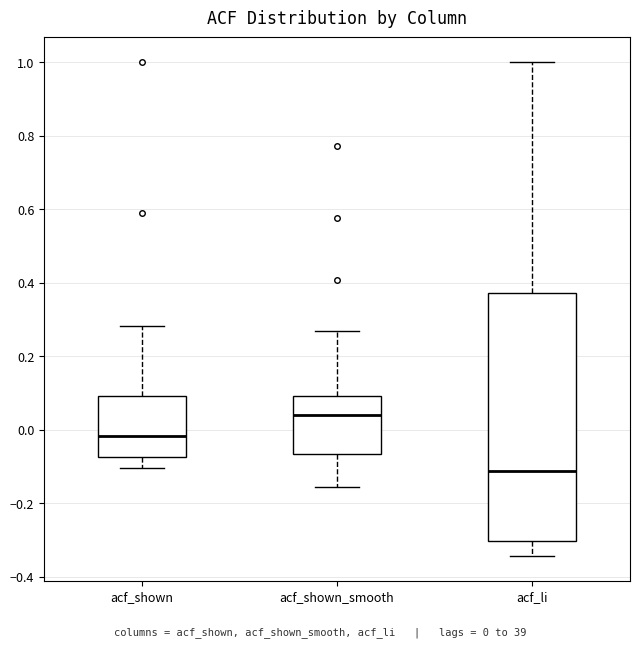

Which box is the tallest, from its lower edge to its upper edge?

acf_li